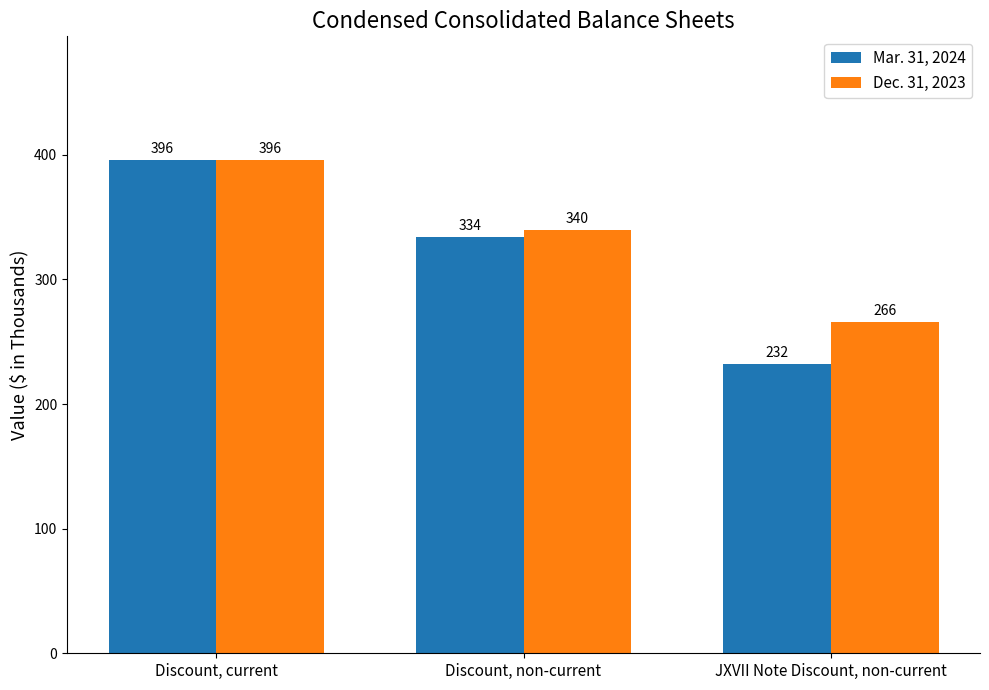

How many bars are there in each group?

2